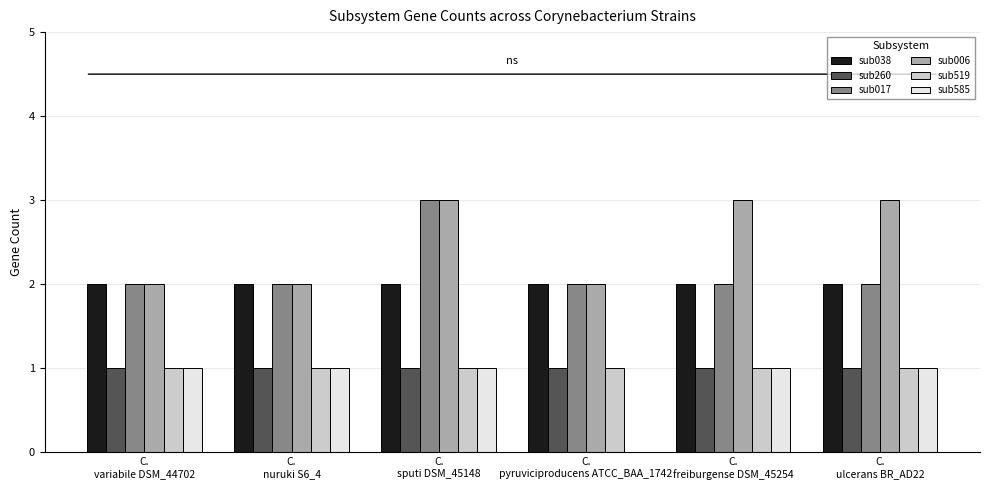

What is the total value across all series at C.
nuruki S6_4?

9